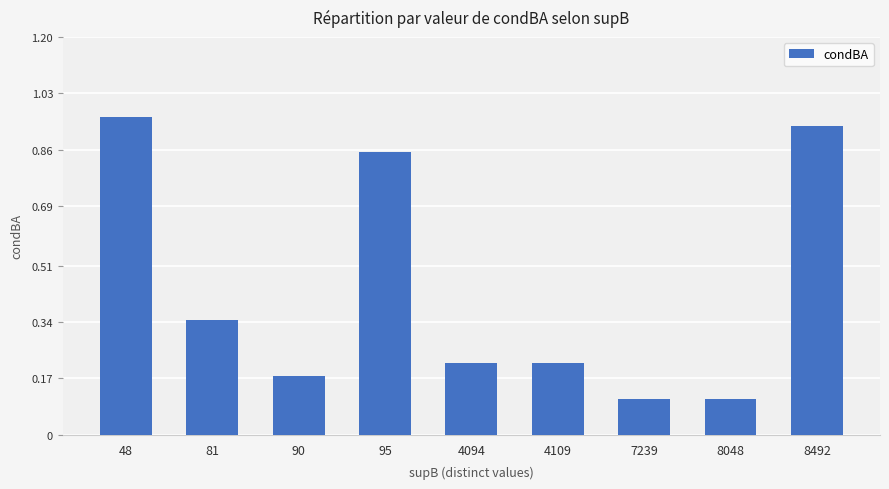

At which category does the chart reach its peak across all series?

48